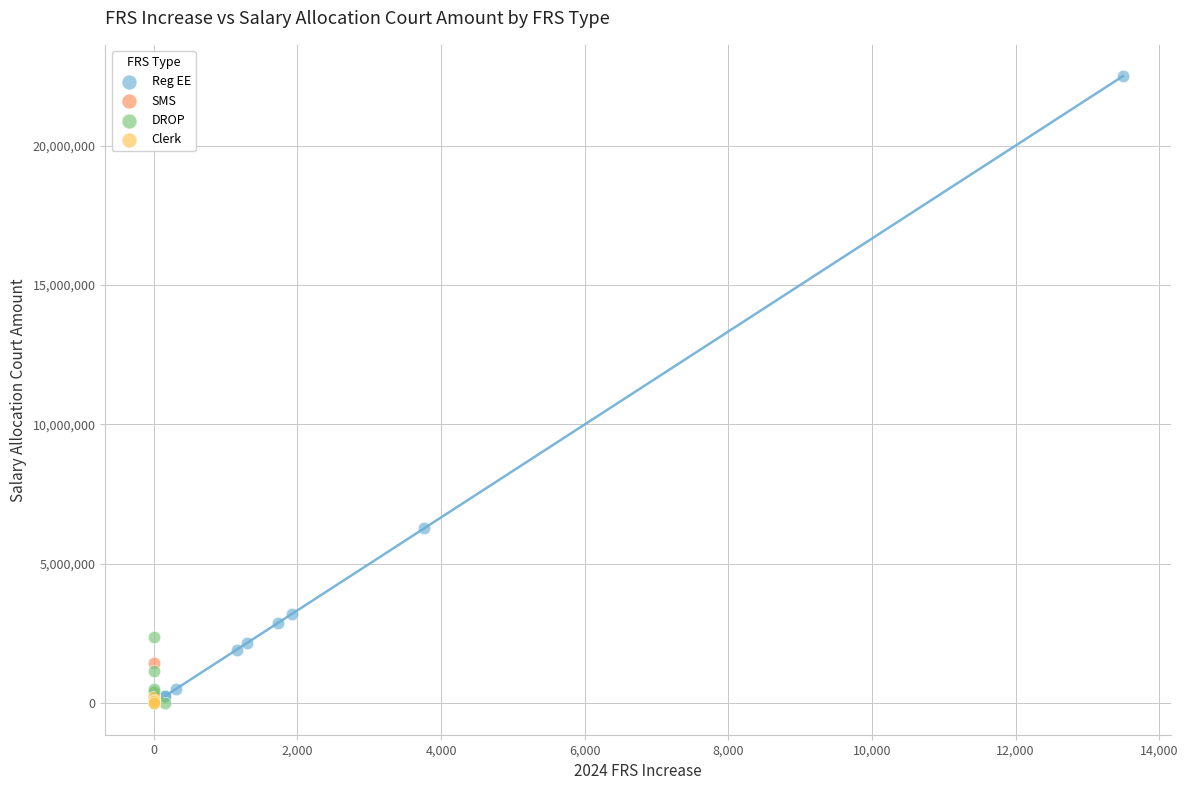

Which series contains the highest Y value?

Reg EE